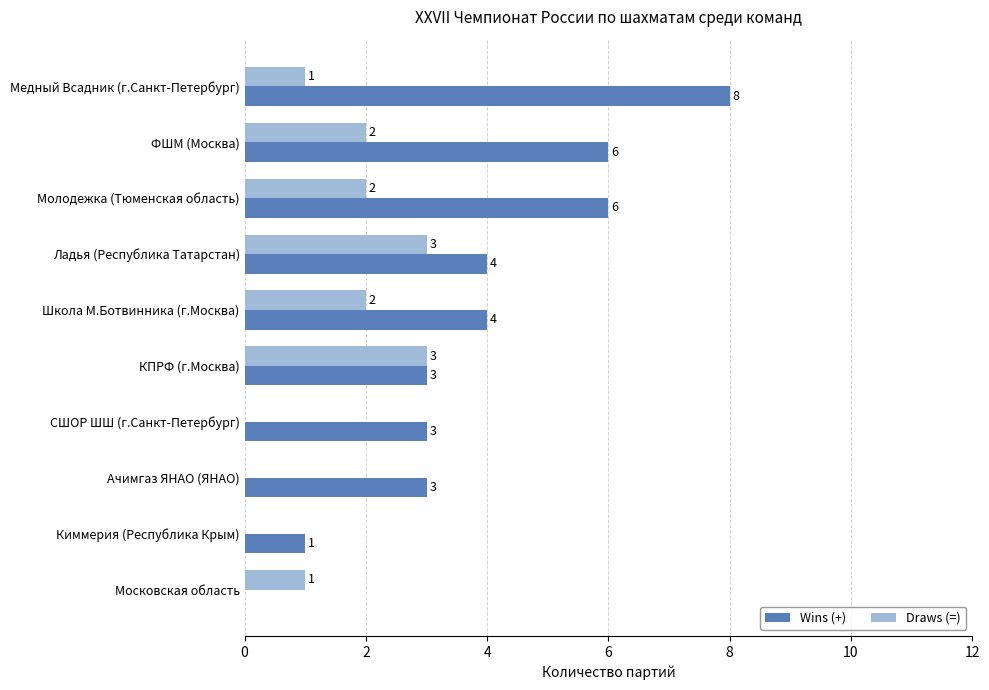

Which series has the largest total across all categories?

Wins (+)